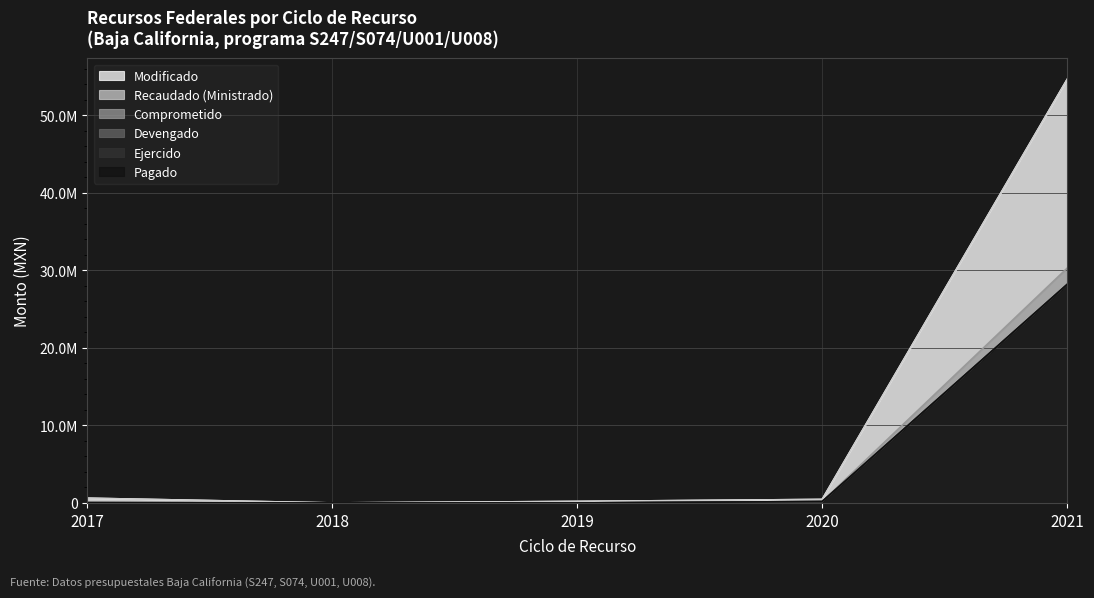

Does the chart display data point markers on the line(s)?

No